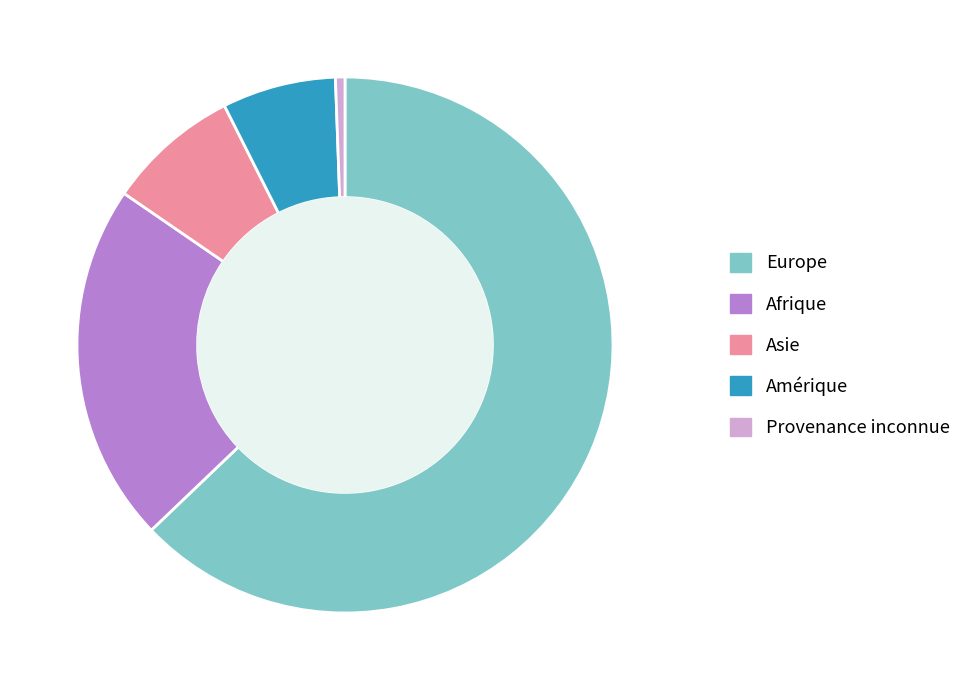

The Afrique slice represents 27% of the pie. True or false?

False